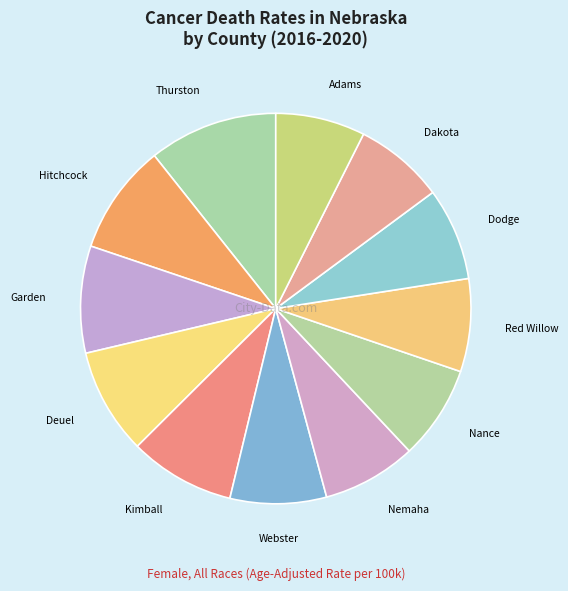

How many slices are in this pie chart?

12